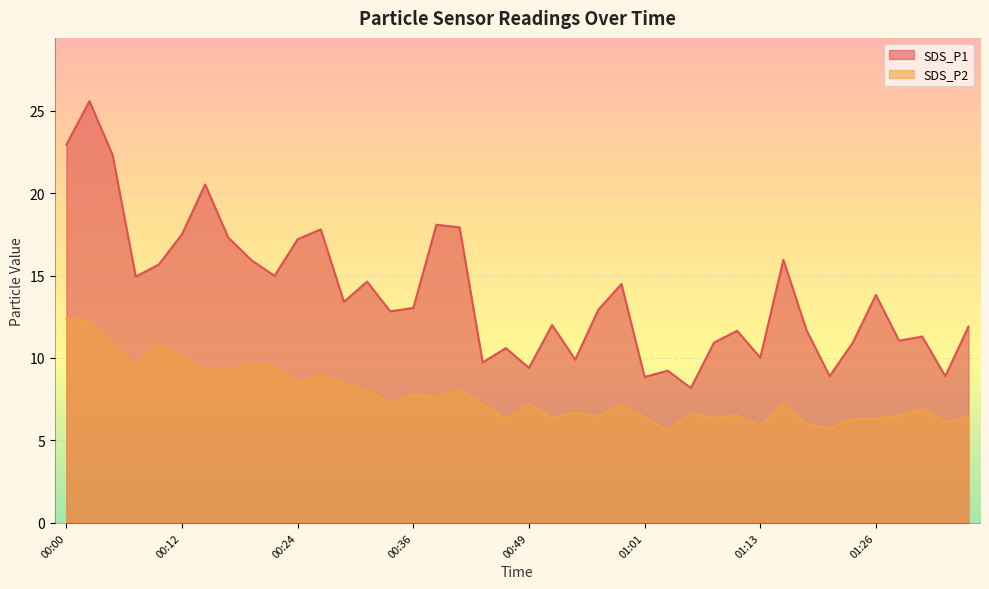

What is the difference between the maximum and minimum values in the SDS_P1 series?

17.4